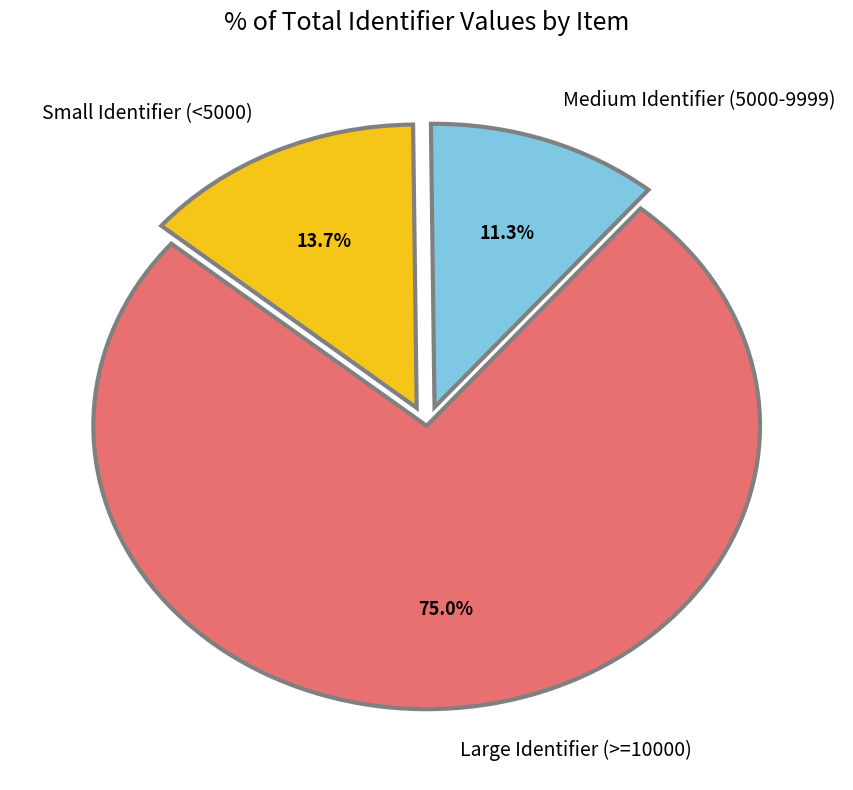

Which slice is the smallest?

Medium Identifier (5000-9999)